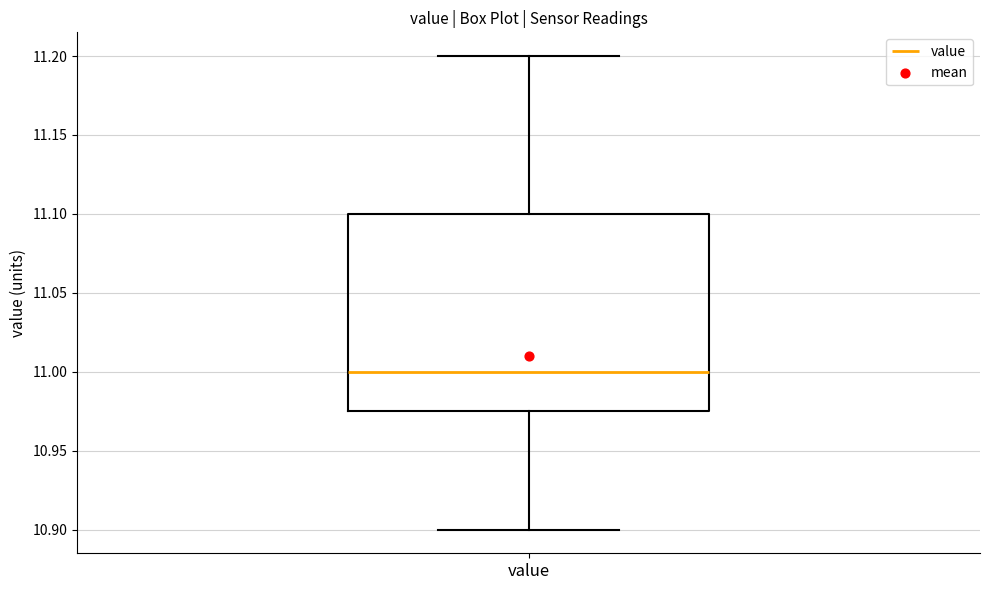

Read this box plot against the y-axis: the position of the median line, the range covered by the box, and the ends of both whiskers. The values are not printed on the chart, so give them approximately, as read against the axis.

median 11.000, box 10.975 to 11.100, whiskers 10.900 to 11.200